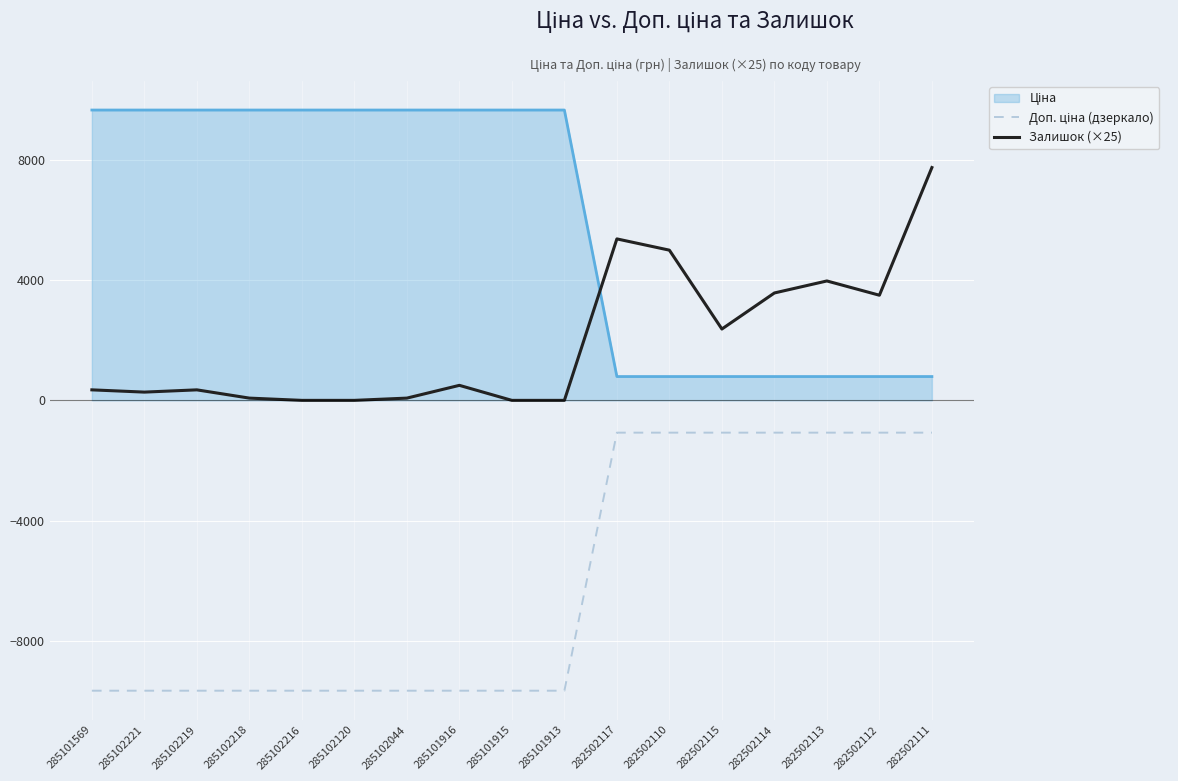

What position from the left is 282502112?

16